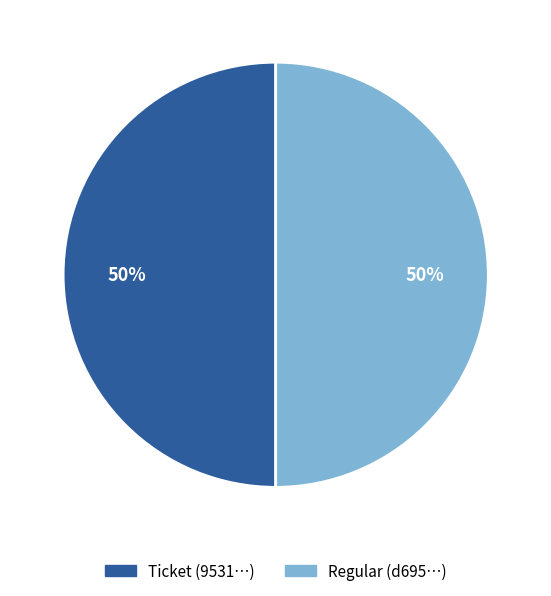

Is it true that Regular is 64% of the pie?

False